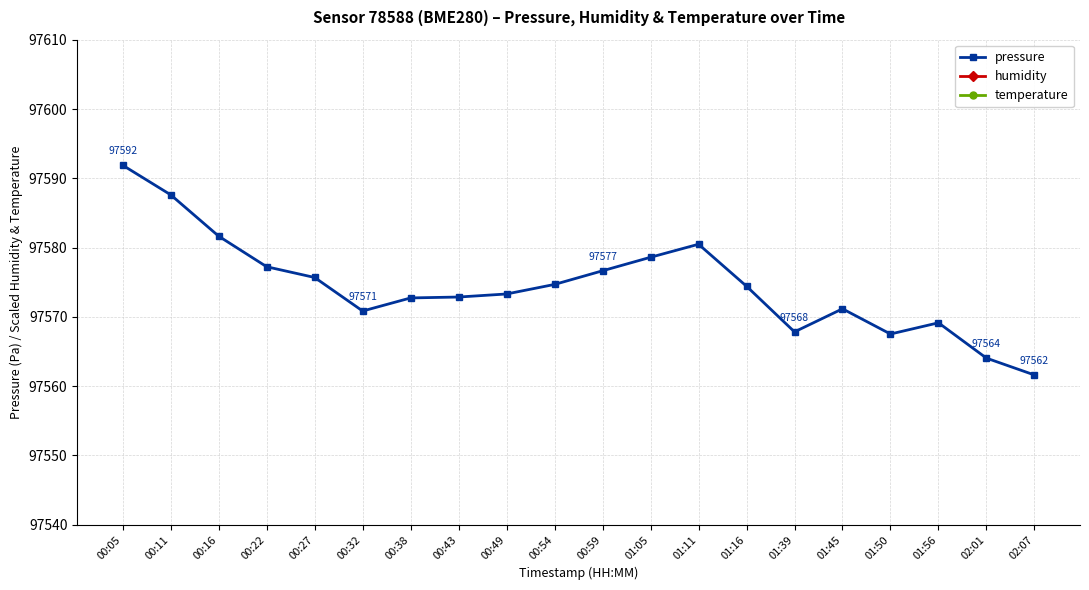

What is the difference between the maximum and minimum values in the pressure series?

30.3